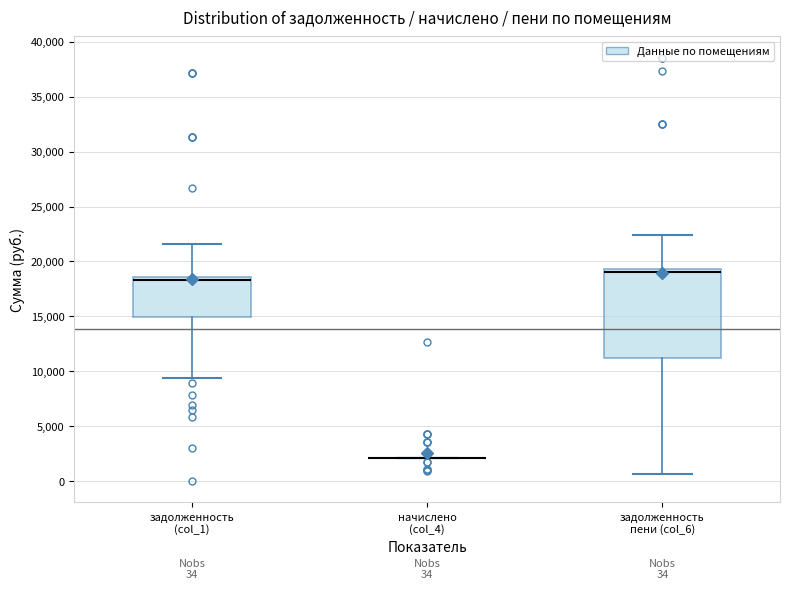

Which box is the tallest, from its lower edge to its upper edge?

задолженность пени (col_6)